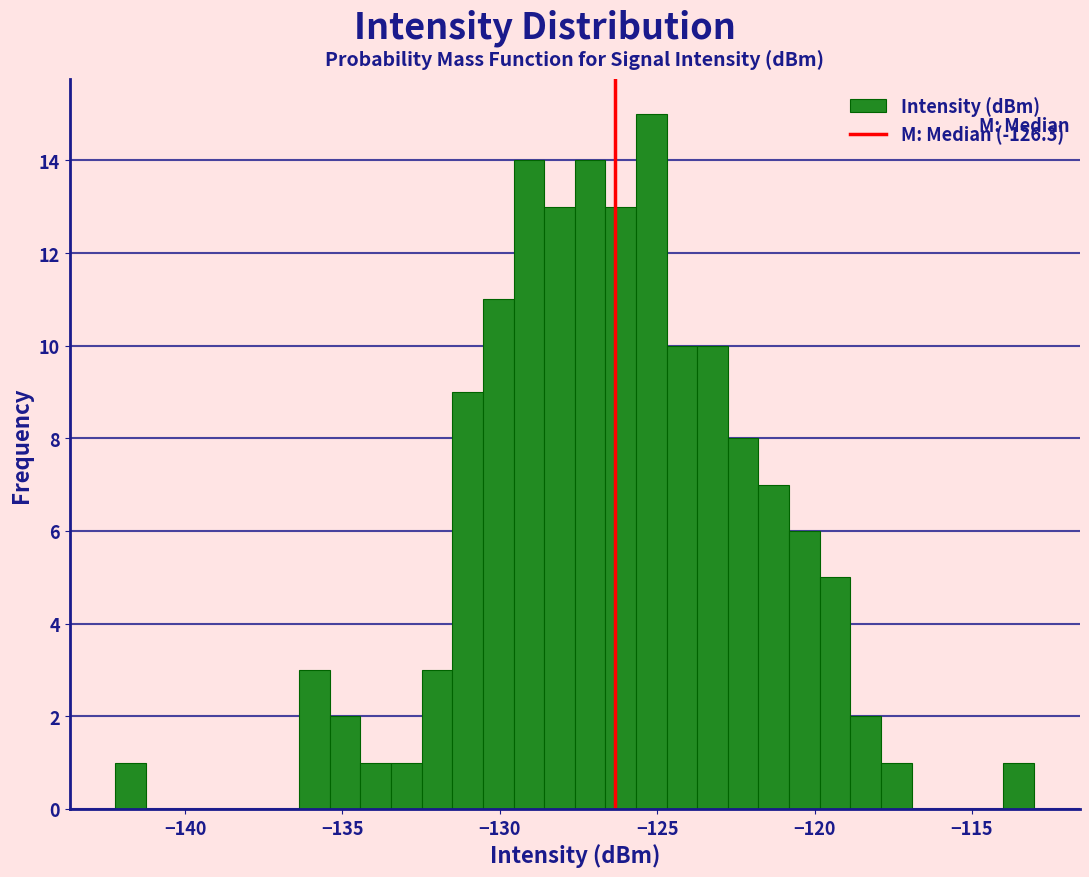

Around what value on the x-axis is the tallest bar? Give the approximate position of its centre, as read against the axis.

-125.0